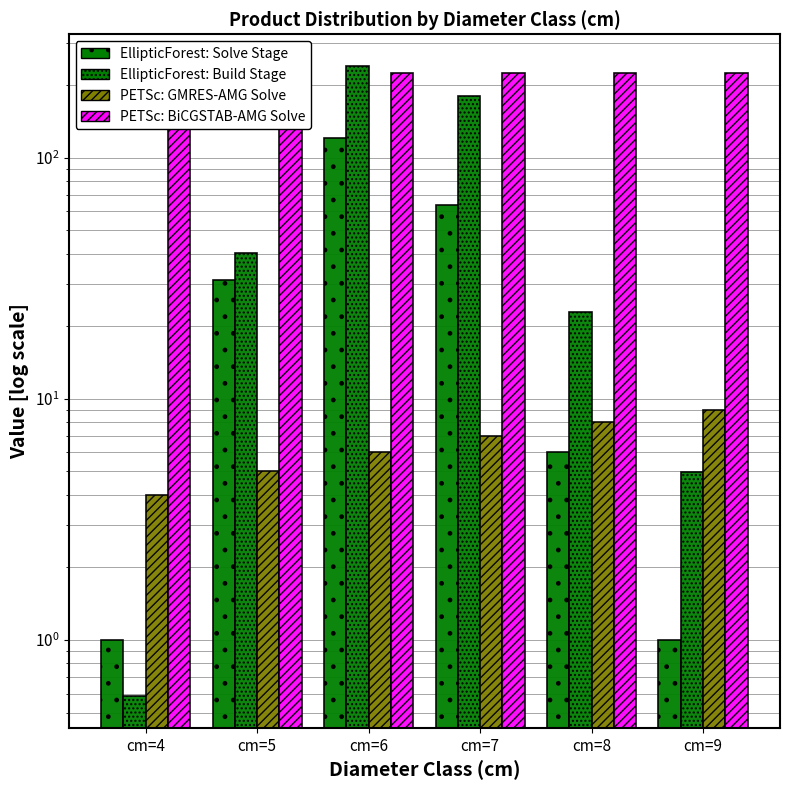

What is the value of the PETSc: BiCGSTAB-AMG Solve bar at the 5th from the left?

224.0